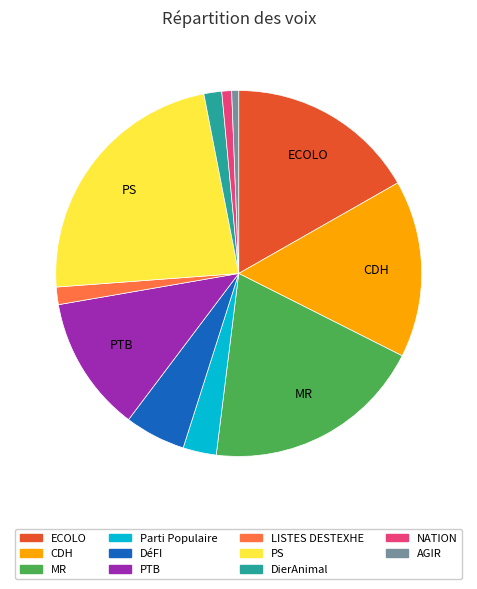

True or false: MR accounts for 20% of the total.

True